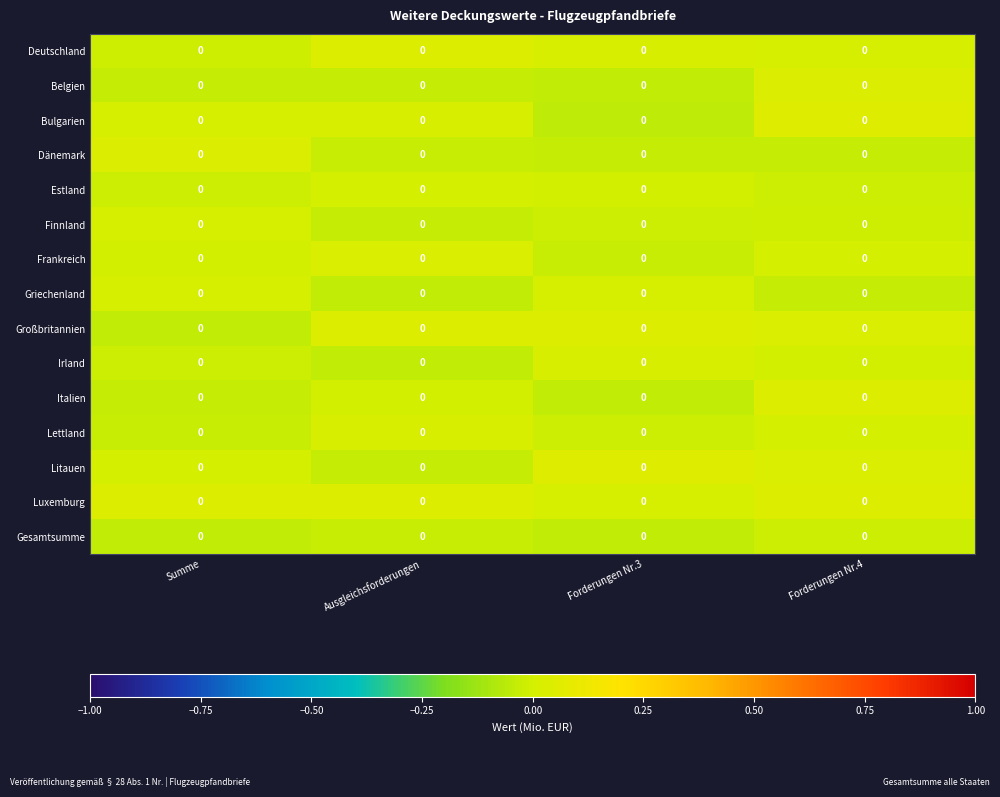

Between Ausgleichsforderungen and Forderungen Nr.3, which is larger?

Ausgleichsforderungen